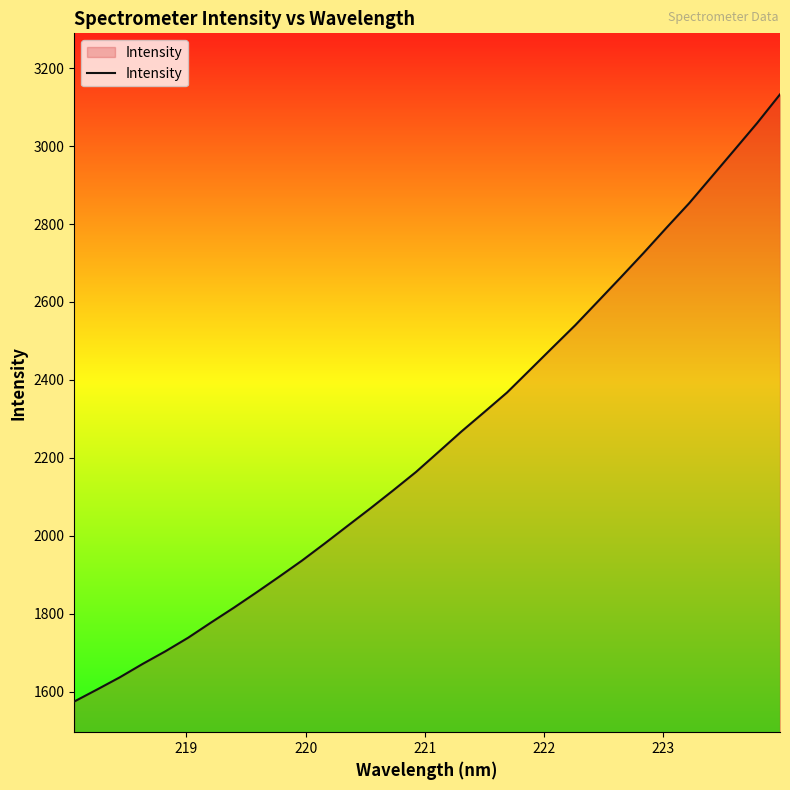

Reading left to right, extract all data points from this chart.

1575.1	1605.8	1637.2	1671.5	1704.0	1738.9	1777.7	1815.7	1855.1	1895.6	1936.9	1980.9	2025.9	2070.7	2116.8	2163.9	2215.8	2268.0	2317.6	2367.8	2425.4	2483.2	2540.7	2601.9	2663.3	2725.7	2790.0	2853.1	2921.7	2990.4	3059.5	3132.6